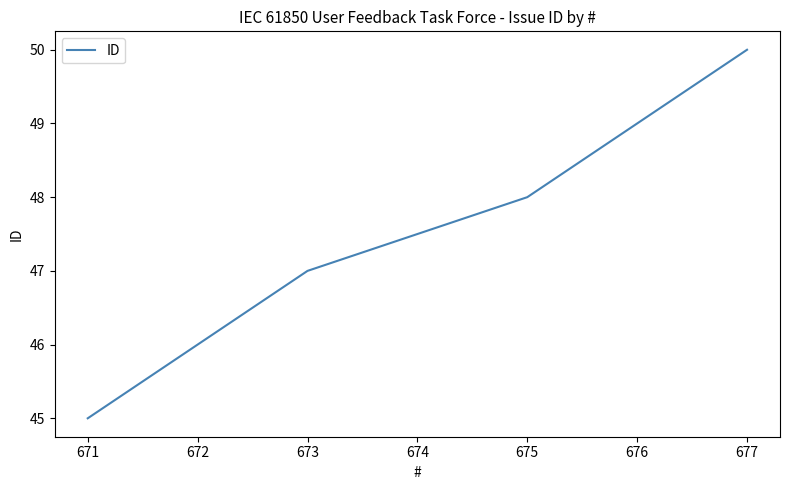

Rank the categories by value from highest to lowest.

677, 676, 675, 673, 672, 671